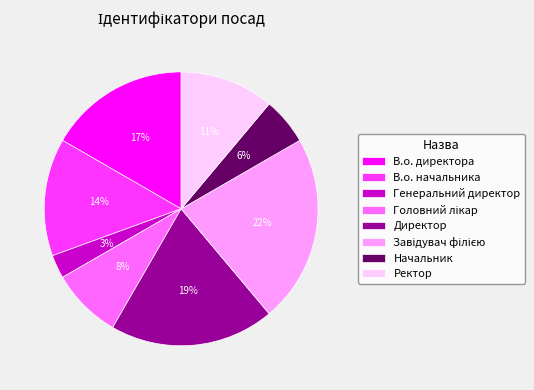

Between Генеральний директор and В.о. директора, which is larger?

В.о. директора